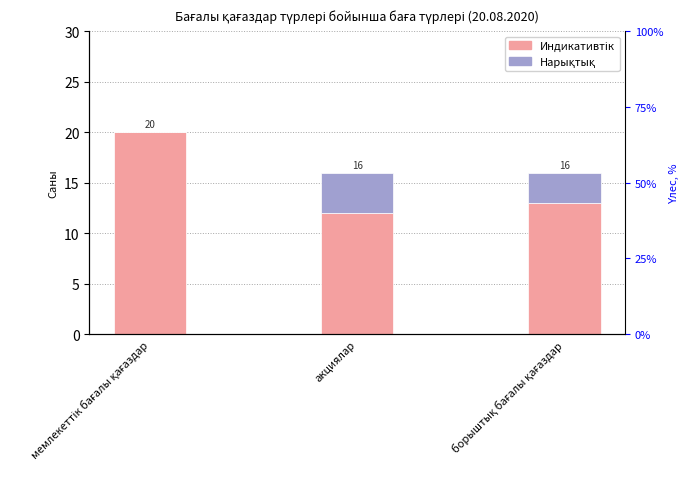

The value of Индикативтік at борыштық бағалы қағаздар is 13. True or false?

True